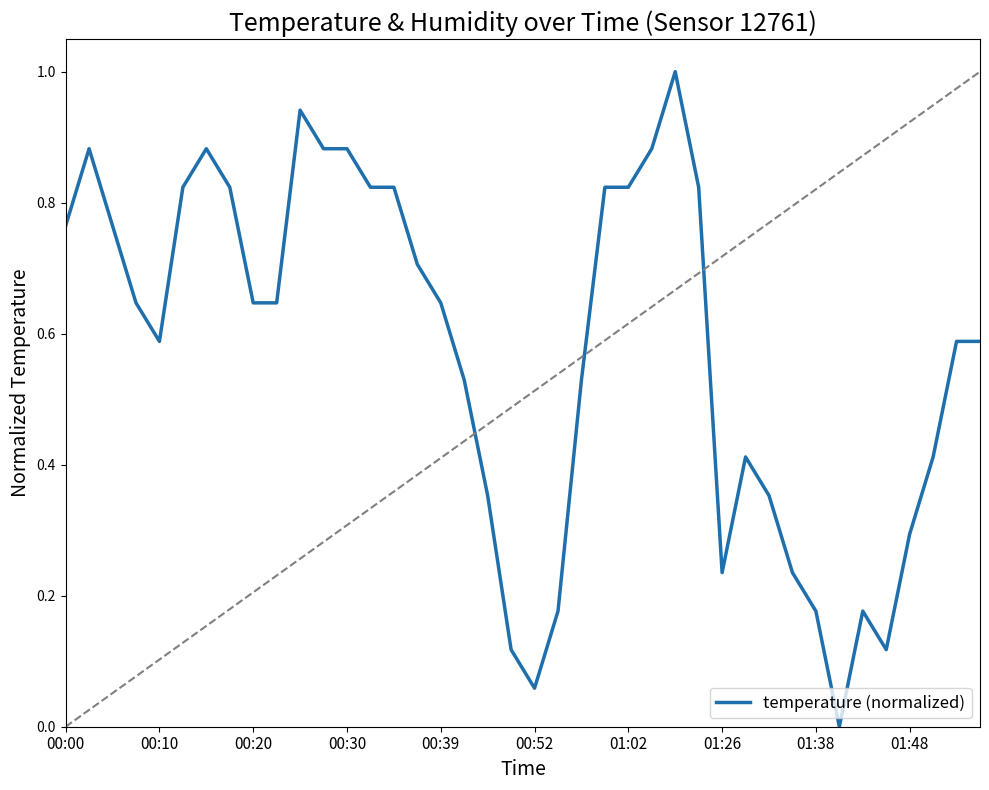

What is the maximum value shown in the chart?

1.0